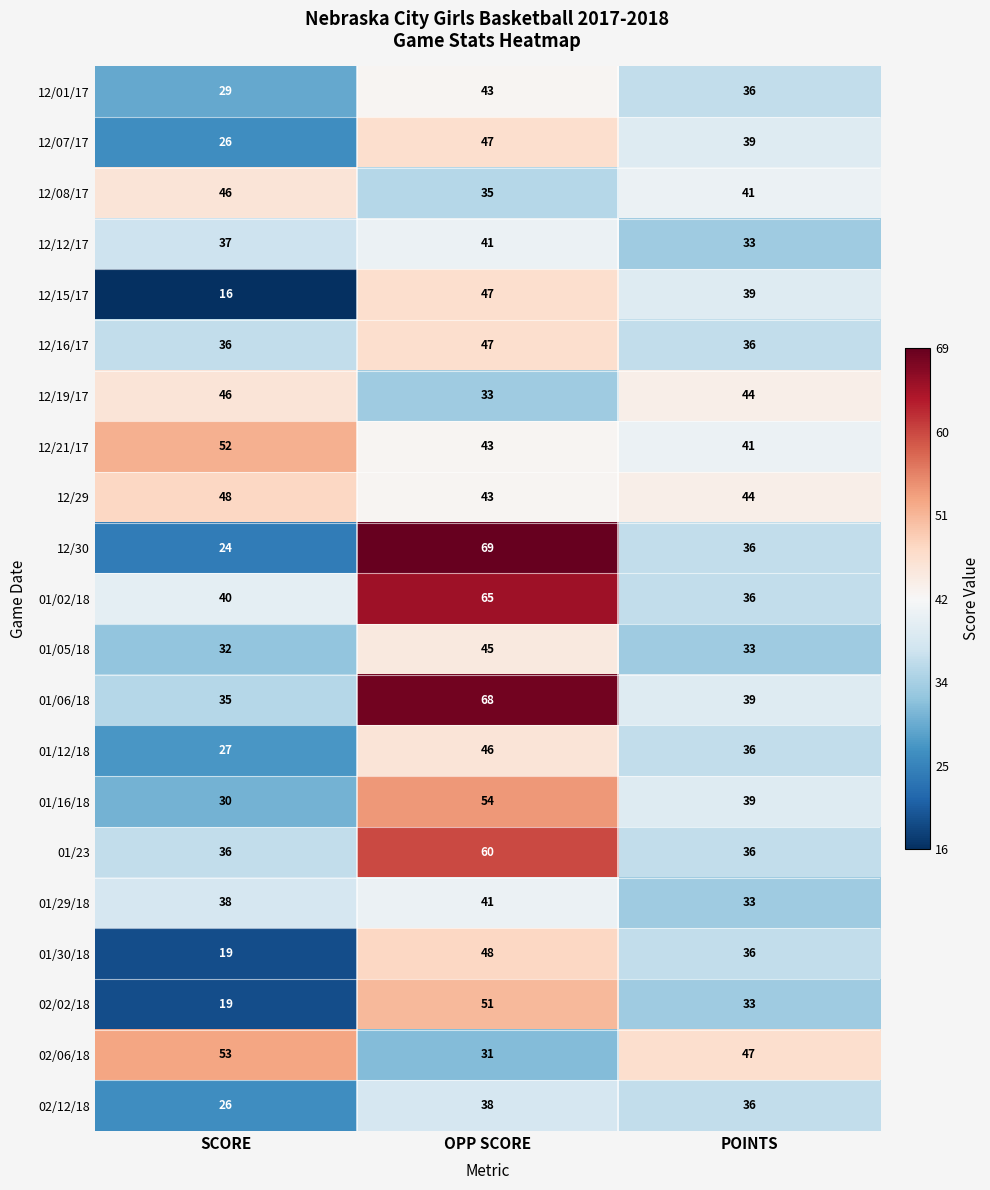

Between SCORE and POINTS, which series saw the biggest shift?

12/15/17